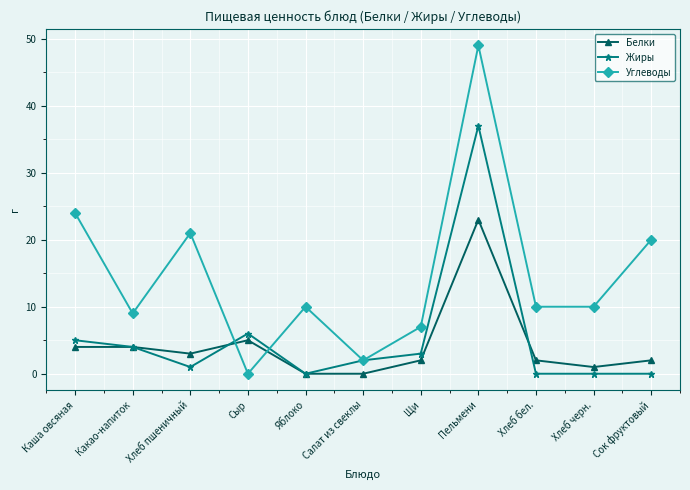

What is the difference between the Белки values at Щи and Какао-напиток?

2